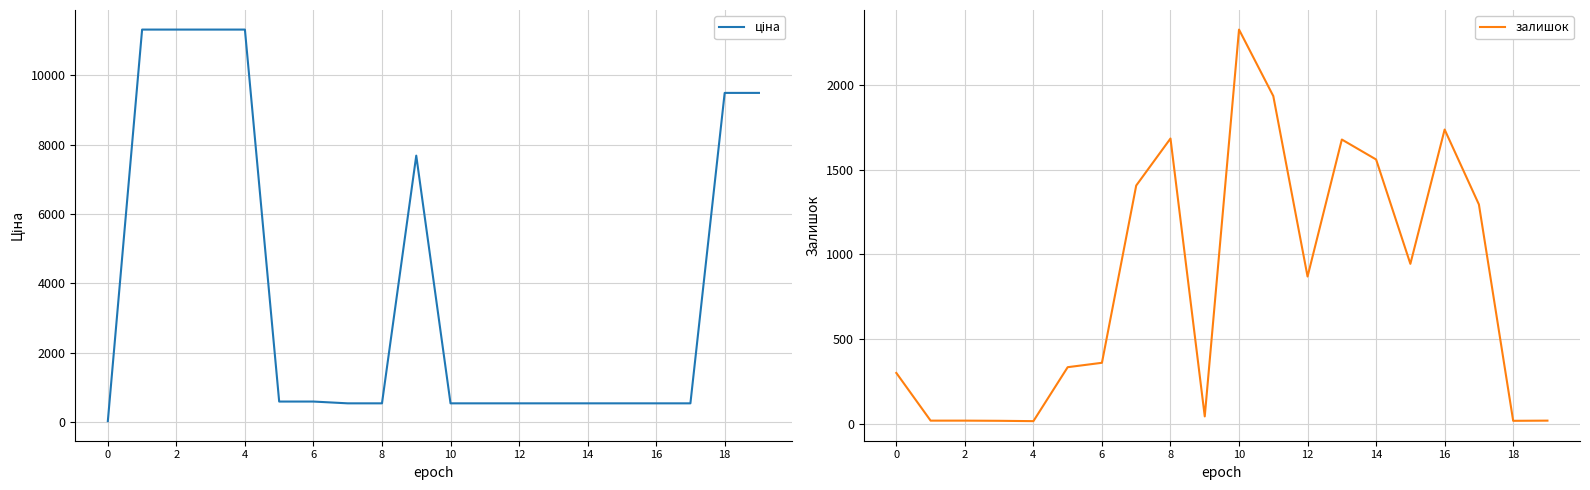

The value of ціна at 13 is 545.0. True or false?

True